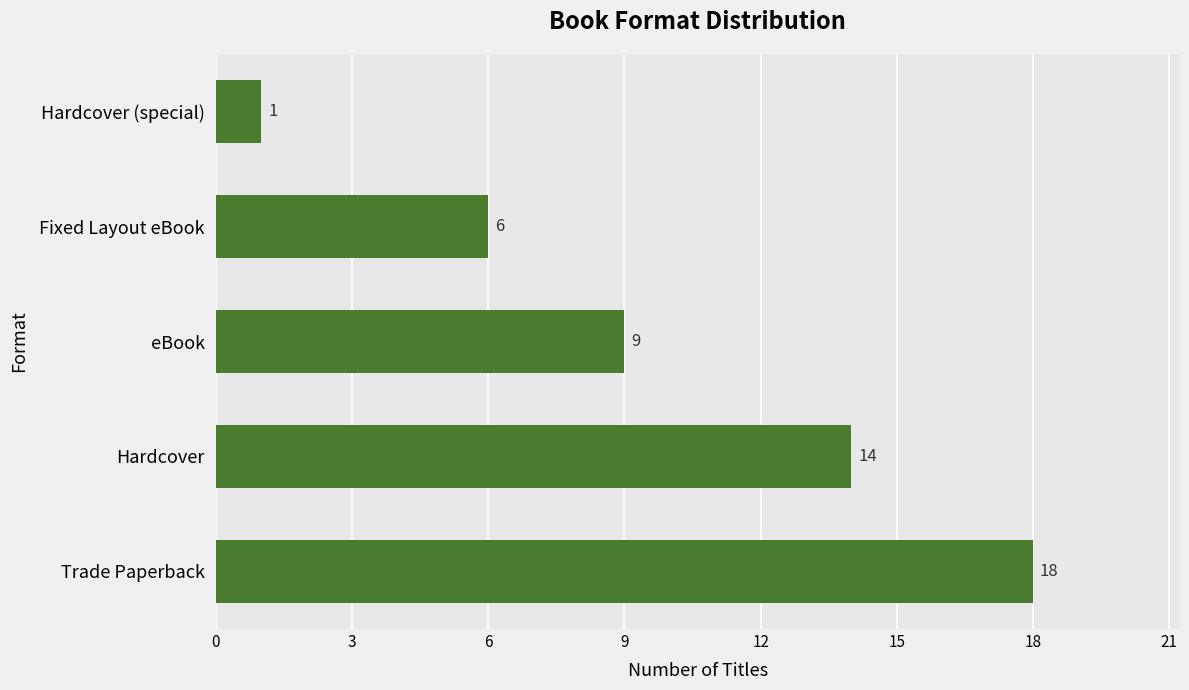

Approximately how many times larger is the value at Hardcover compared to Fixed Layout eBook?

2.3